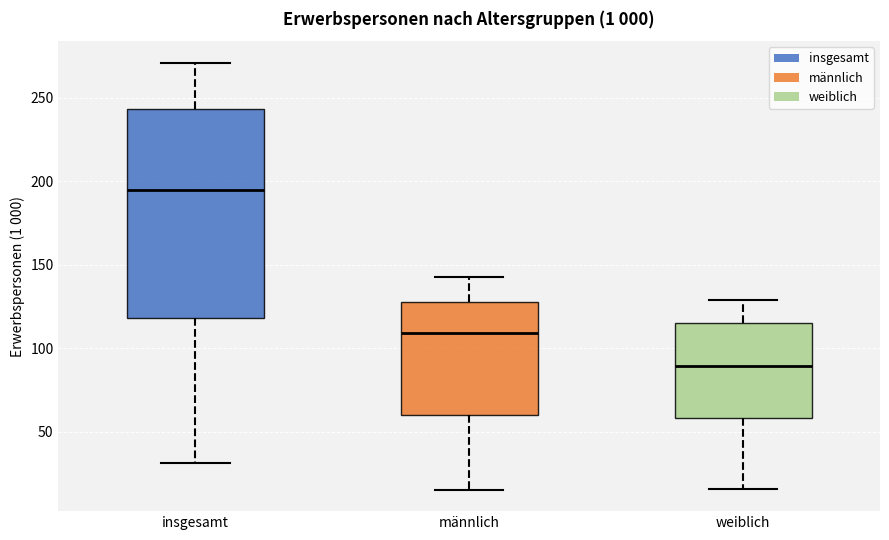

Reading left to right, transcribe this box plot: for each box, give where its median line is, the range the box spans, and where its two whiskers end, as read against the y-axis. The values are not printed on the chart, so give them approximately, as read against the axis.

insgesamt: median 195, box 120 to 245, whiskers 30 to 270
männlich: median 110, box 60 to 130, whiskers 15 to 140
weiblich: median 90, box 60 to 115, whiskers 15 to 130